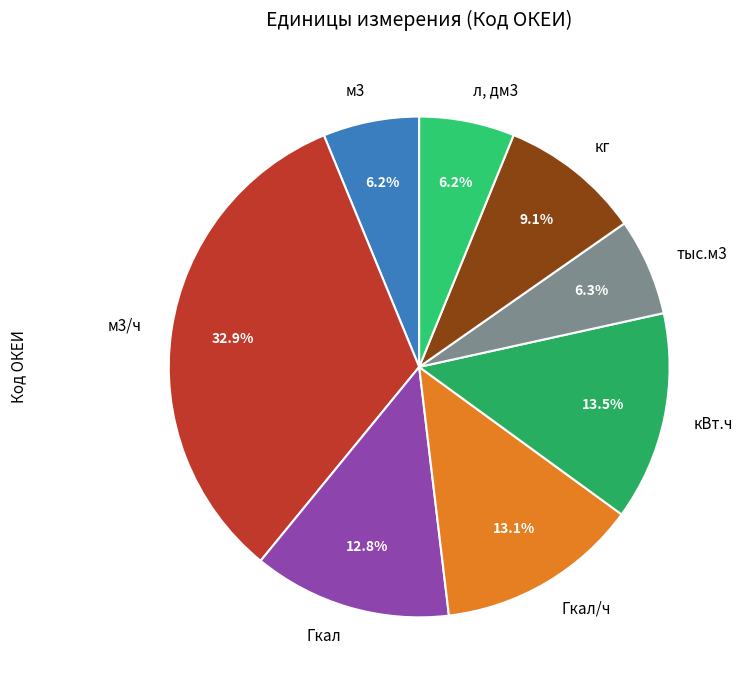

The Гкал/ч slice represents 13% of the pie. True or false?

True